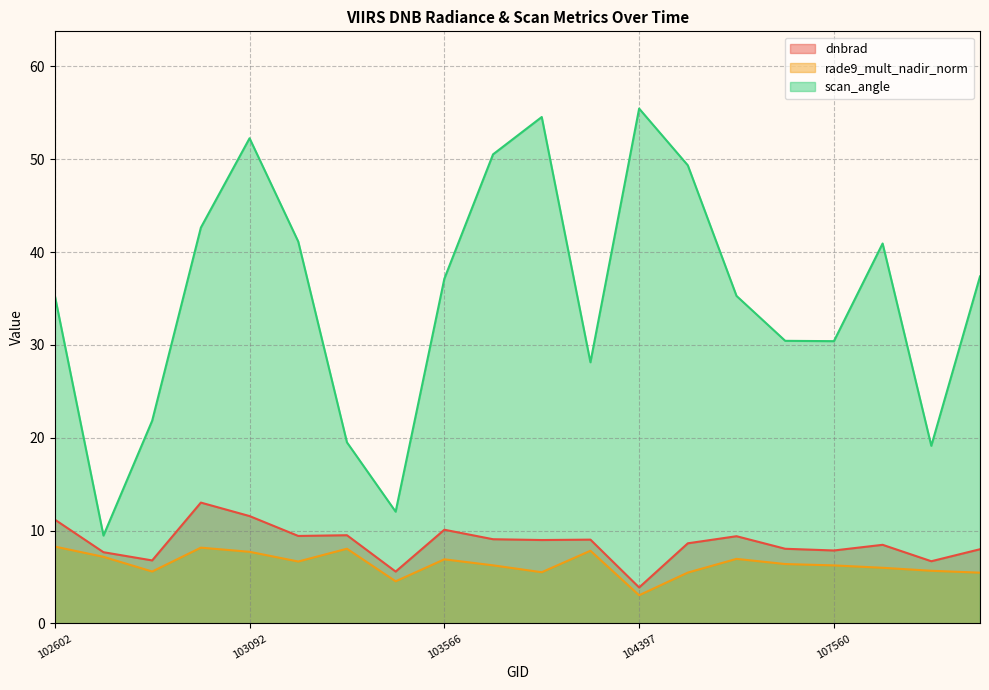

Where does the scan_angle series first go above 37?

102964